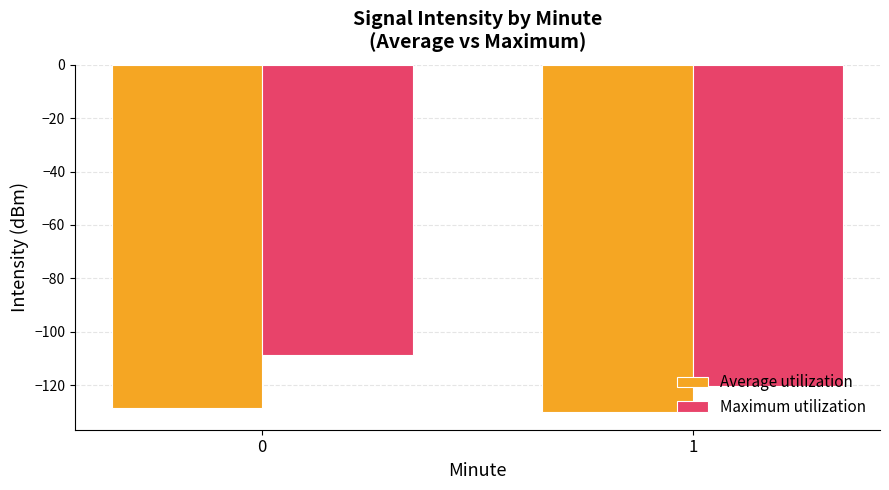

Count the number of categories in the chart.

2